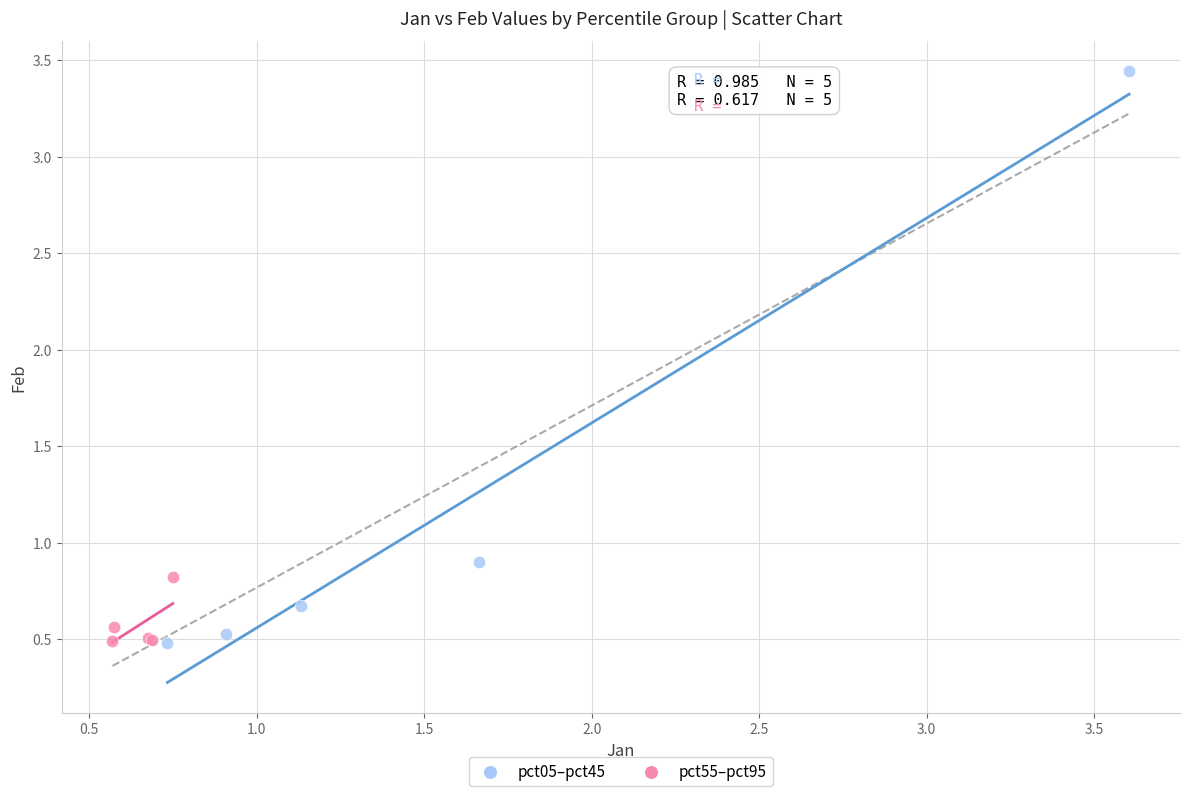

Which series reaches the maximum Y coordinate?

pct05–pct45